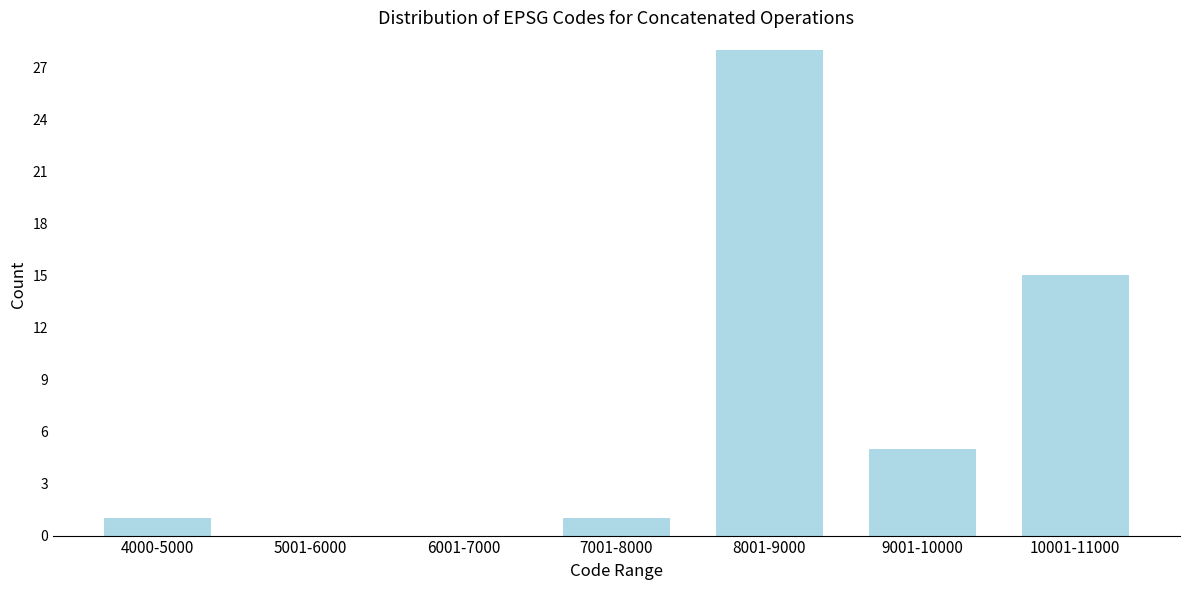

Reading left to right, what are all the values shown in this chart?

4000-5000=1	5001-6000=0	6001-7000=0	7001-8000=1	8001-9000=28	9001-10000=5	10001-11000=15